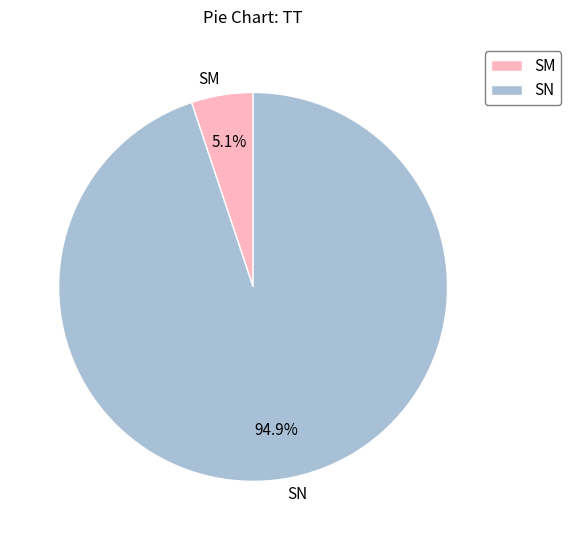

True or false: SM accounts for 5% of the total.

True